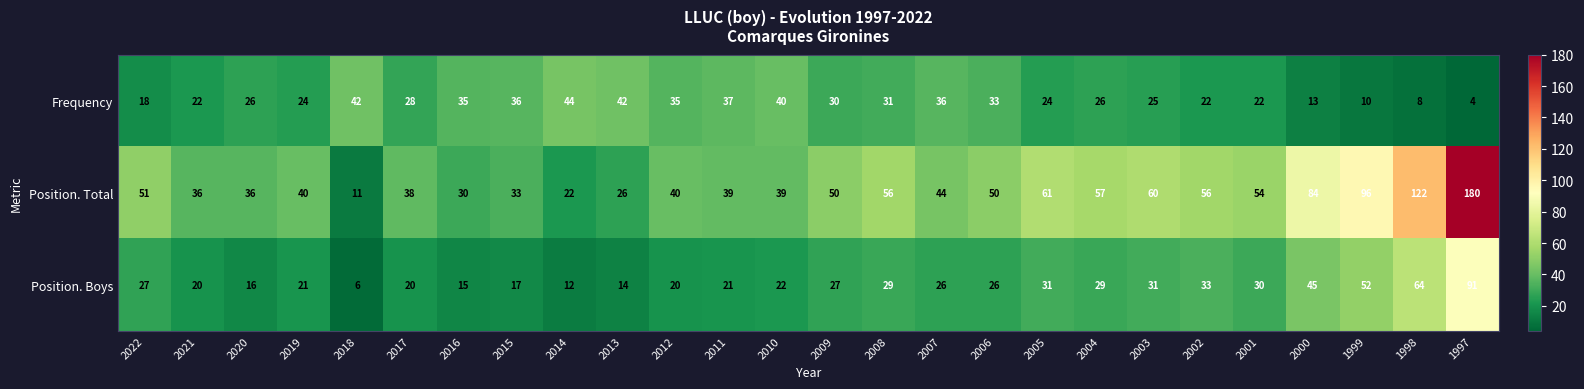

What is the average value of the Frequency series?

27